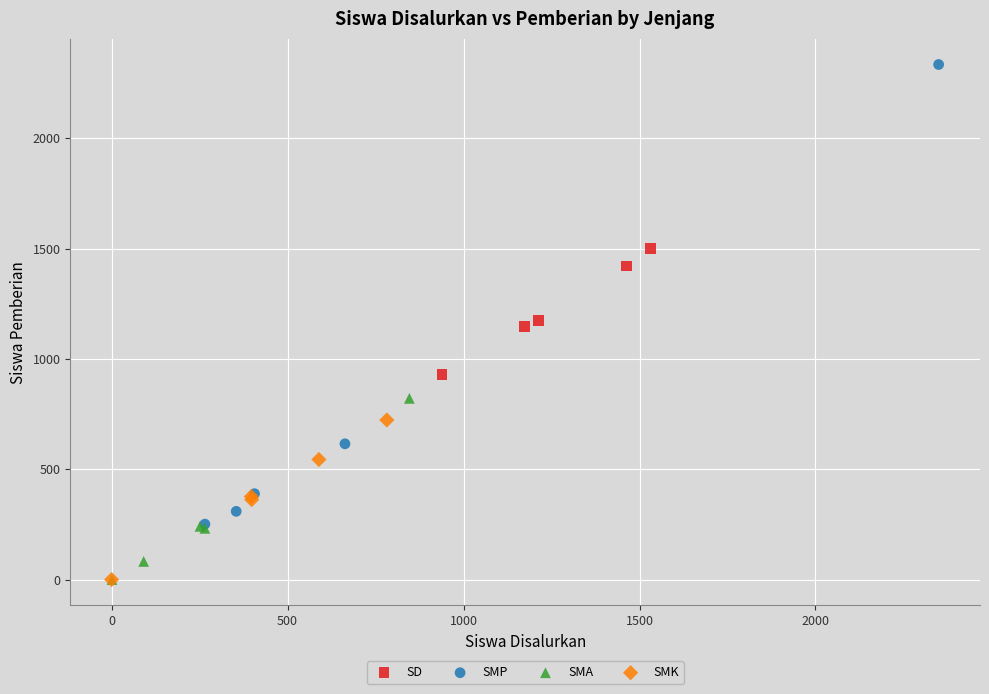

Which series has the largest Y range (max minus min)?

SMP